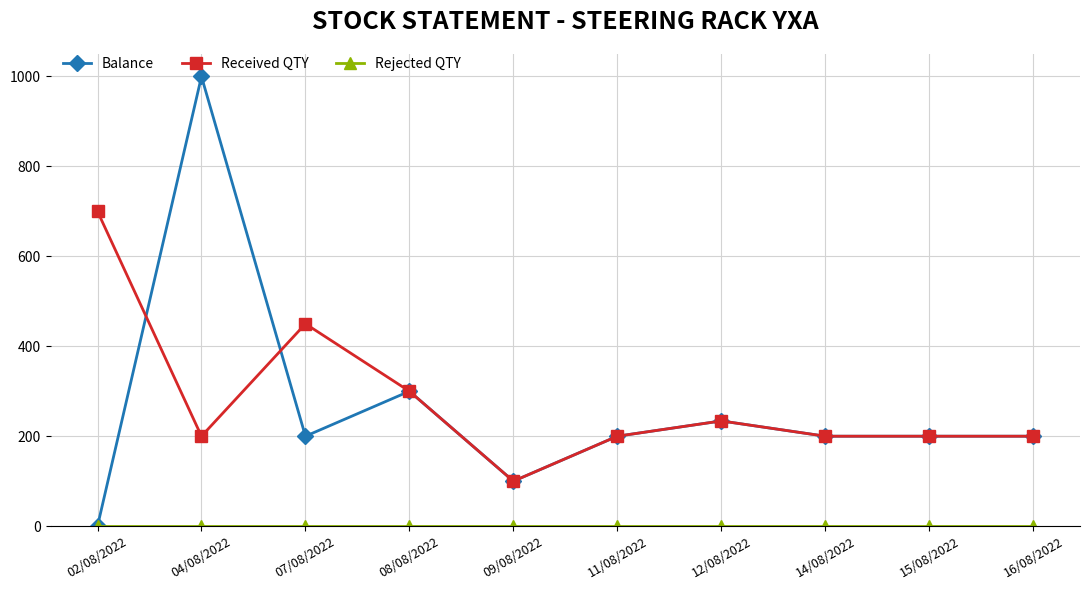

True or false: Received QTY has a value of 587 at 07/08/2022.

False